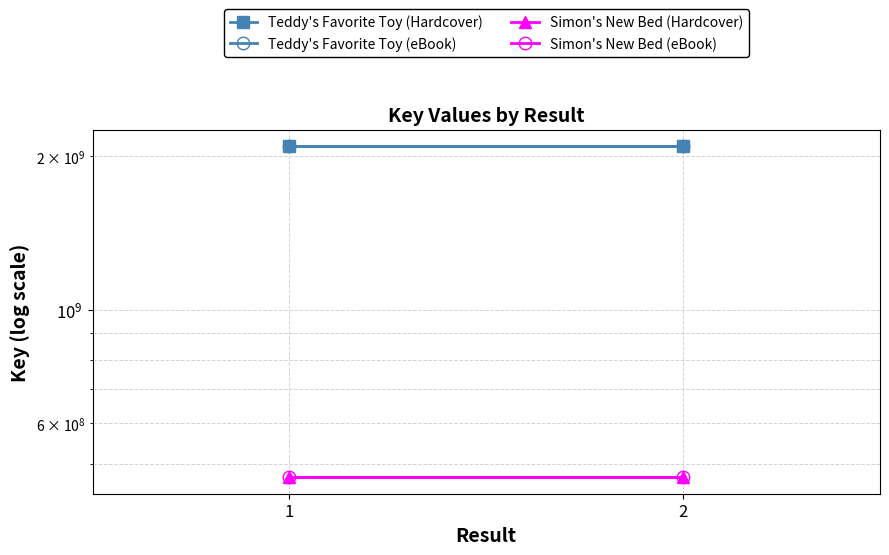

List the series in order of their peak value, lowest first.

Simon's New Bed (Hardcover), Simon's New Bed (eBook), Teddy's Favorite Toy (Hardcover), Teddy's Favorite Toy (eBook)